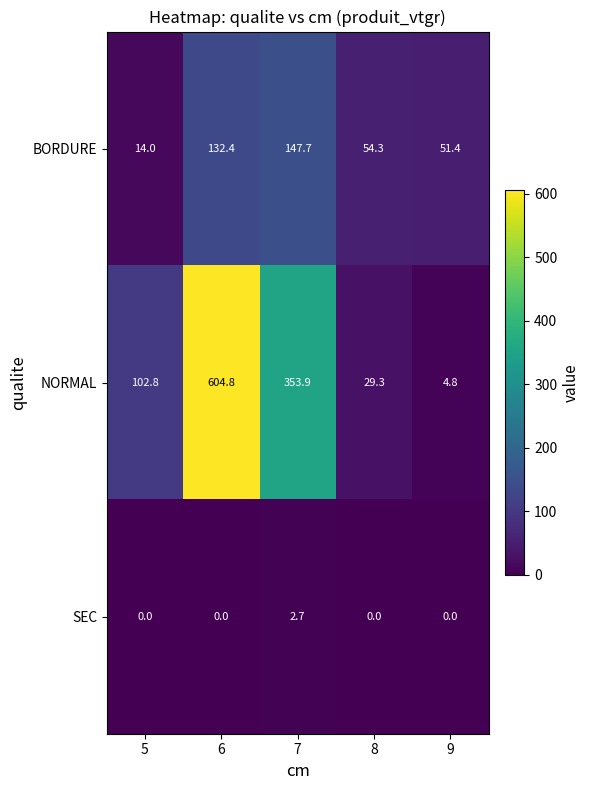

At which label is NORMAL closest to 304?

7